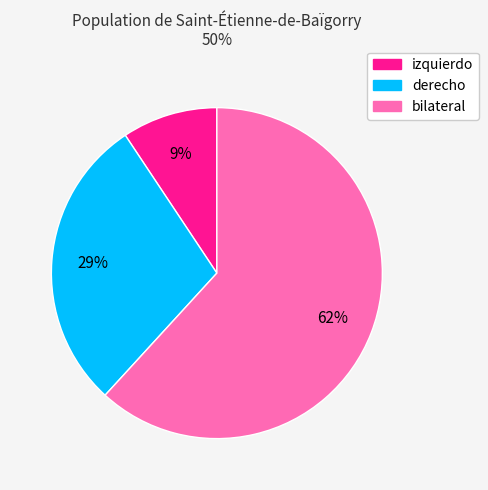

Is it true that izquierdo is 9% of the pie?

True